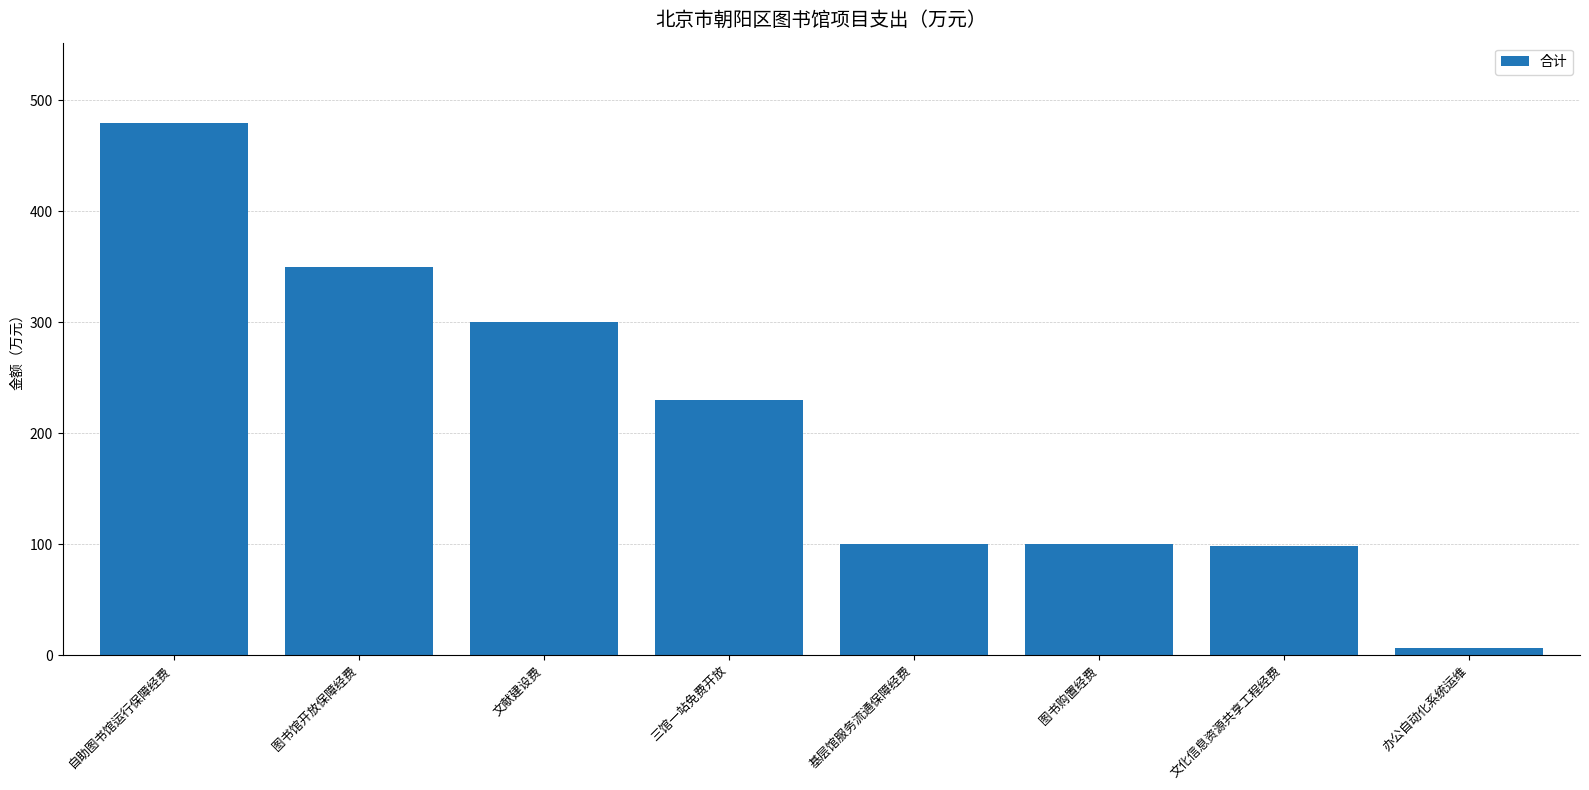

What is the difference between the maximum and second lowest values?

382.1